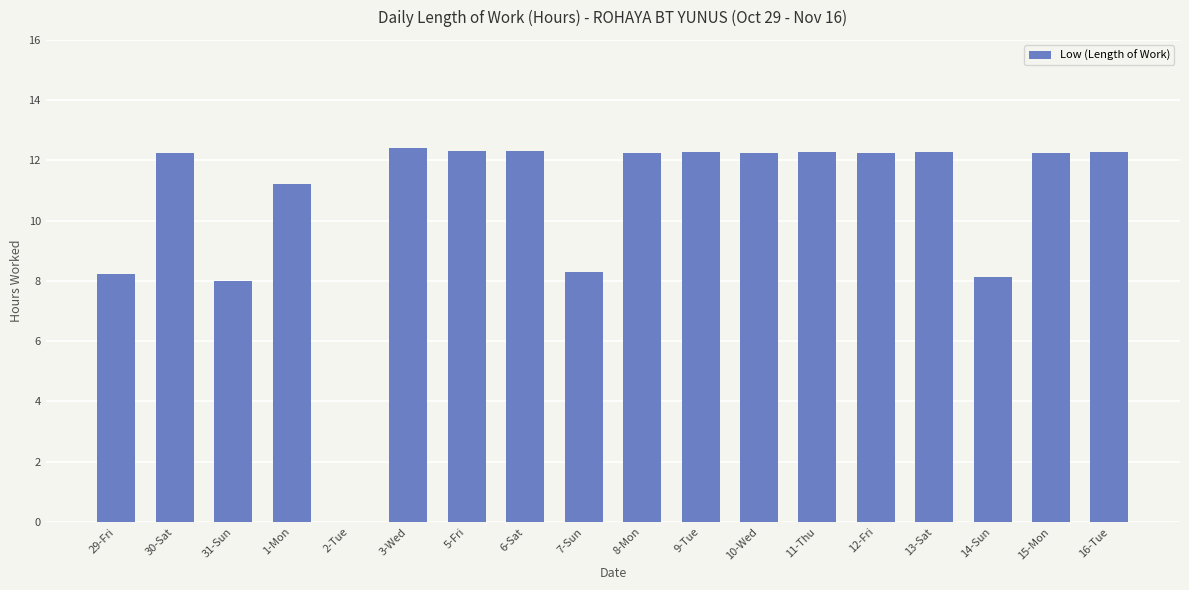

Where does the data first go above 12?

30-Sat